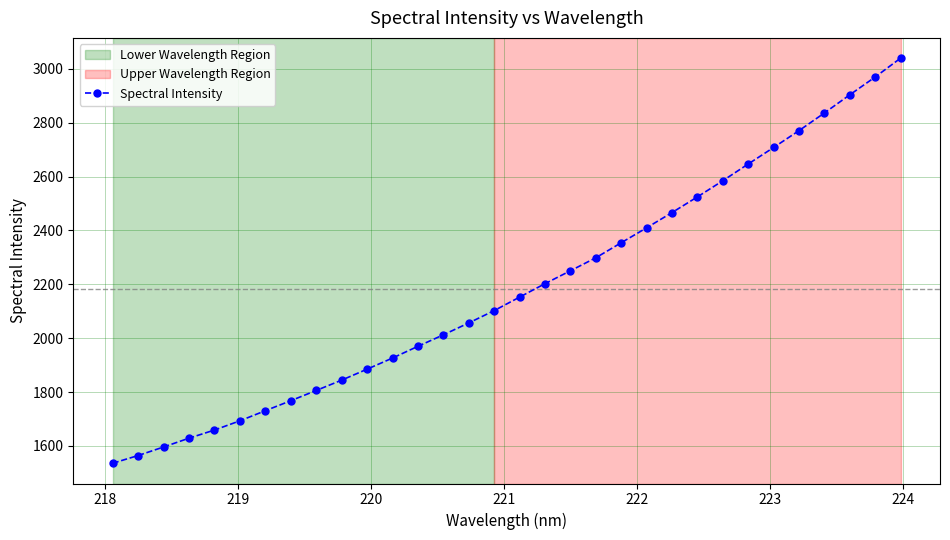

True or false: there are more than 2 points higher than both neighbors.

False